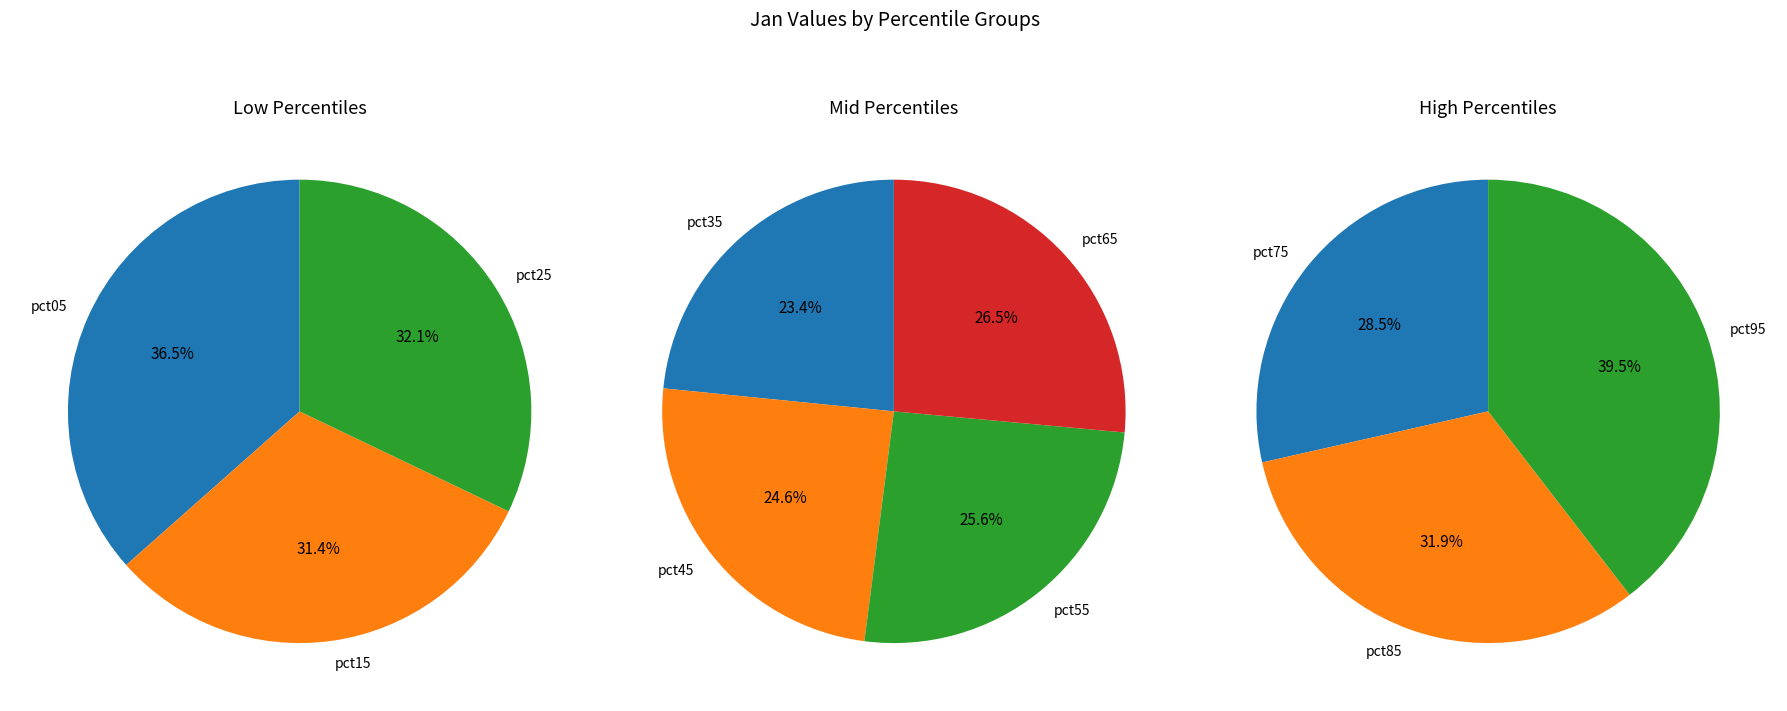

Which slice is the smallest?

pct15